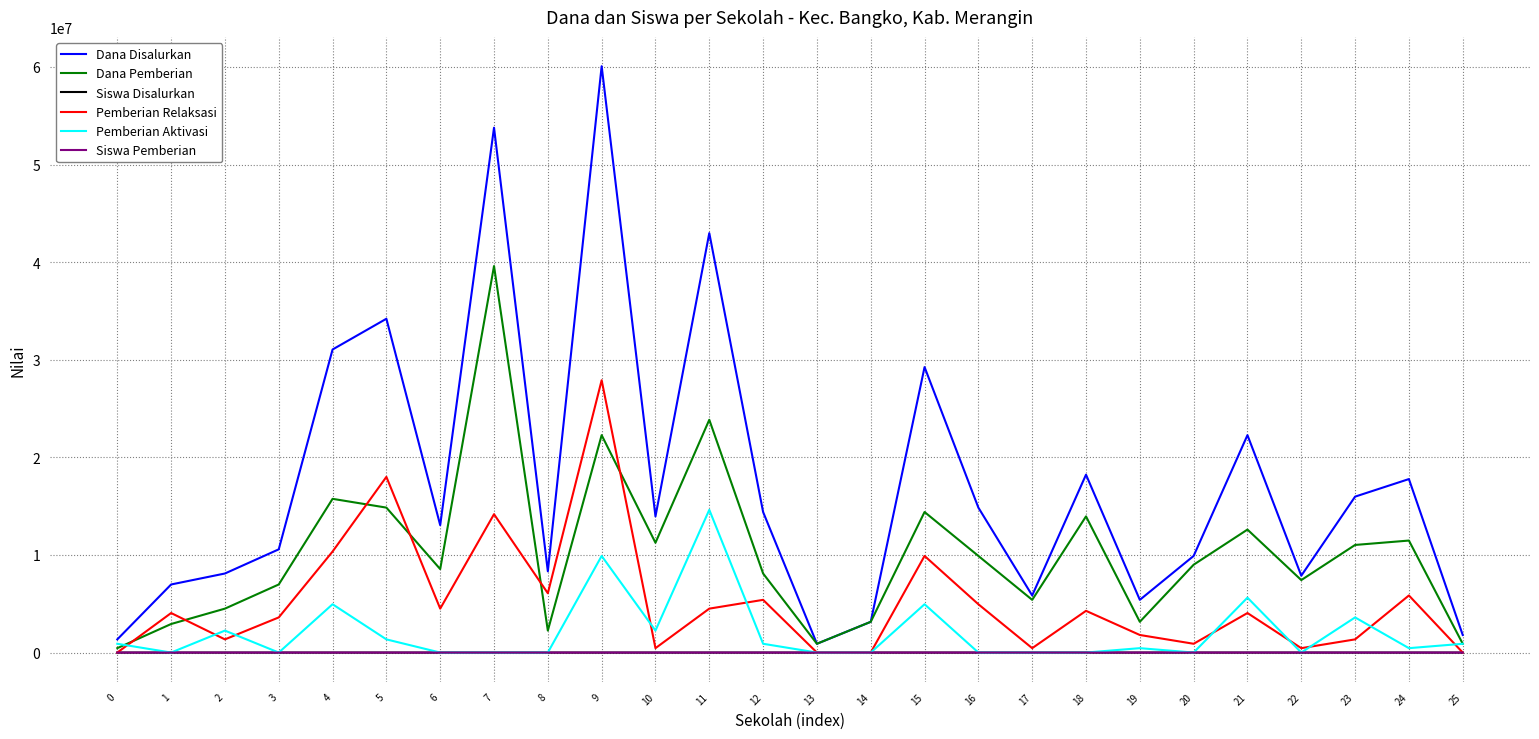

Which series has the widest spread of values?

Dana Disalurkan